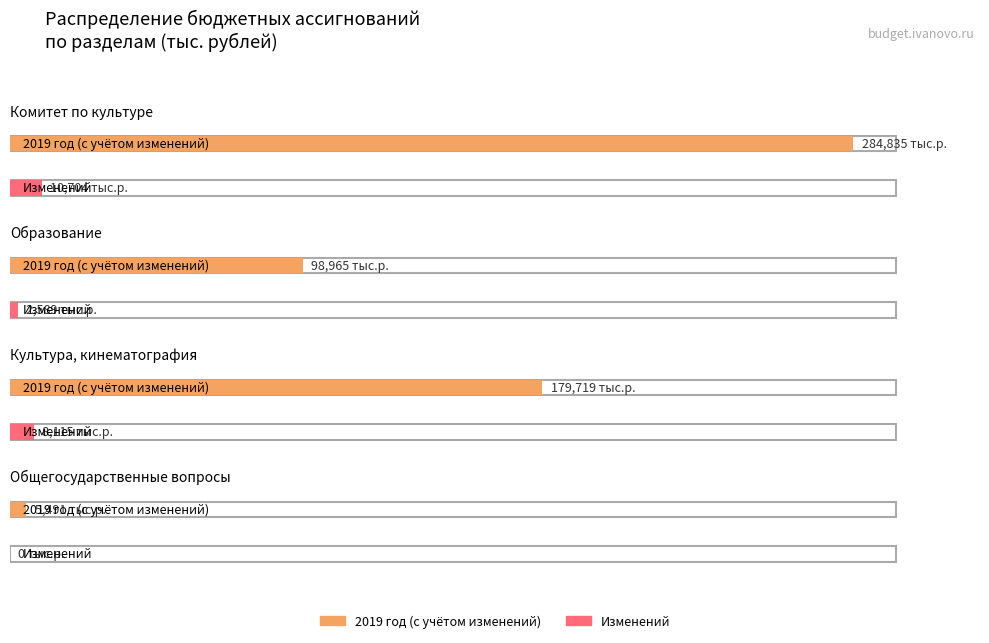

What is the label of the 1st bar from the right?

Общегосударственные вопросы